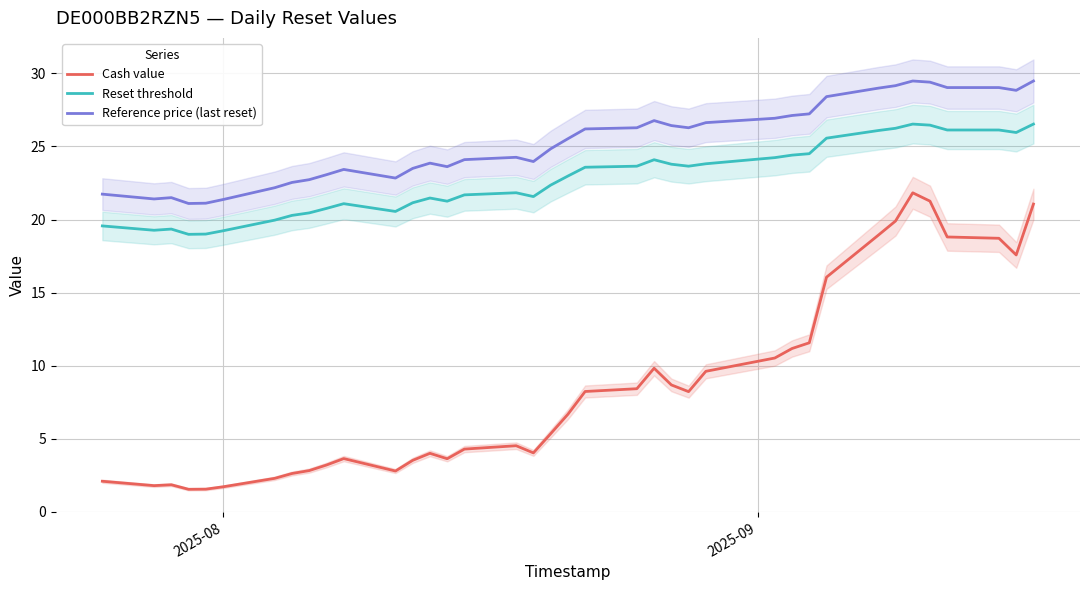

True or false: Cash value and Reset threshold cross at least once.

False